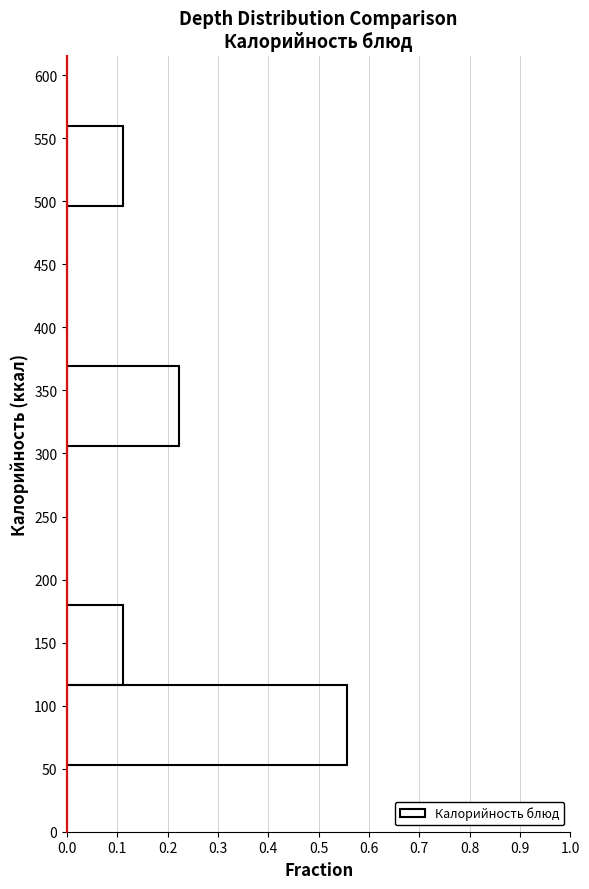

Reading bottom to top, list every bar in this chart as the range it spans on the y-axis followed by its length. Neither the bar edges nor the lengths are printed on the chart, so give them approximately, as read against the axes.

55 to 115: 0.56
115 to 180: 0.11
180 to 245: 0
245 to 305: 0
305 to 370: 0.22
370 to 435: 0
435 to 495: 0
495 to 560: 0.11